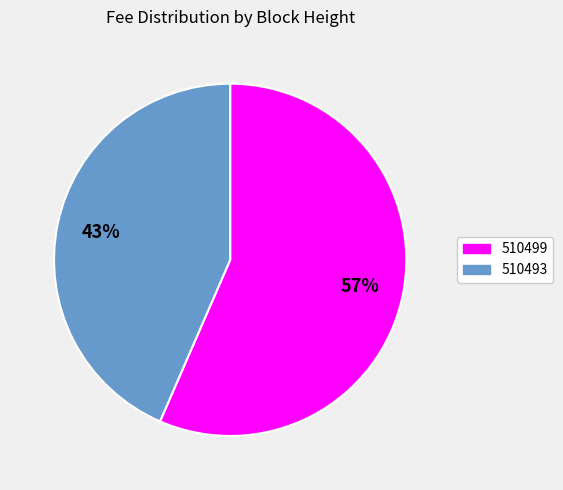

What is the largest slice in the pie chart?

510499